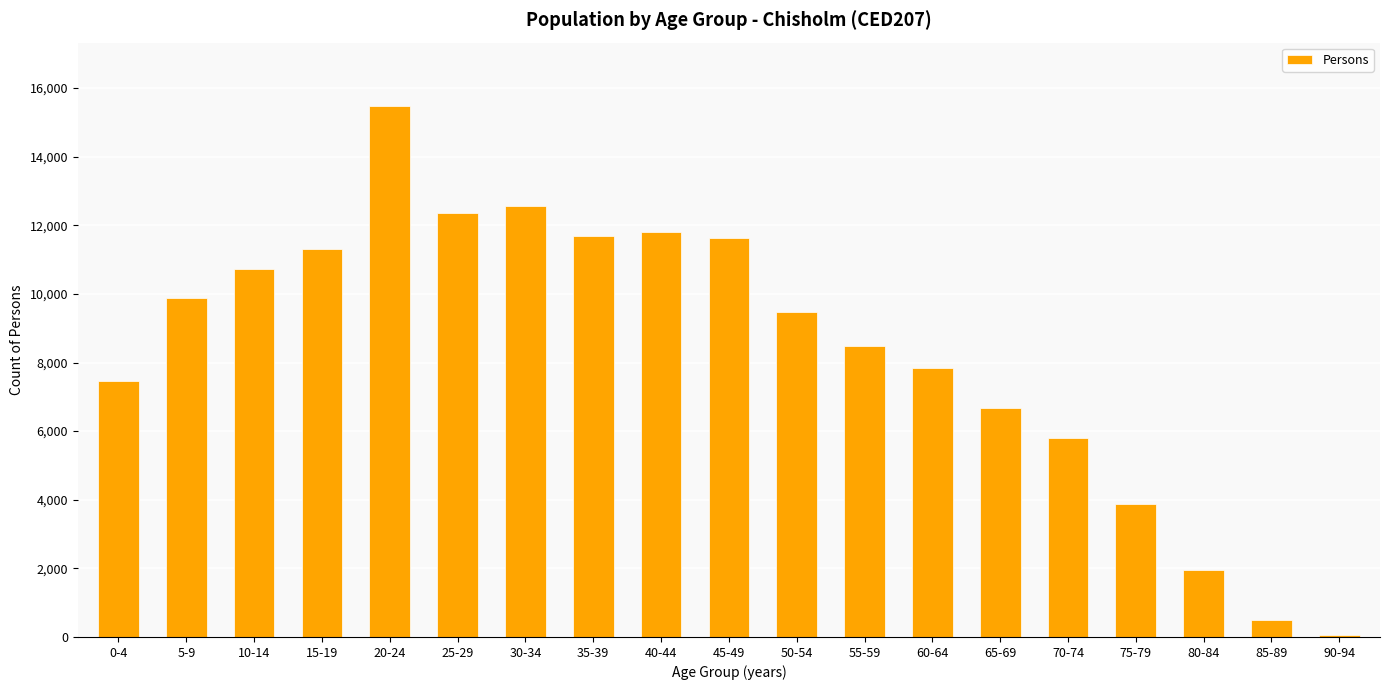

What is the change in value from 45-49 to 80-84?

-9679